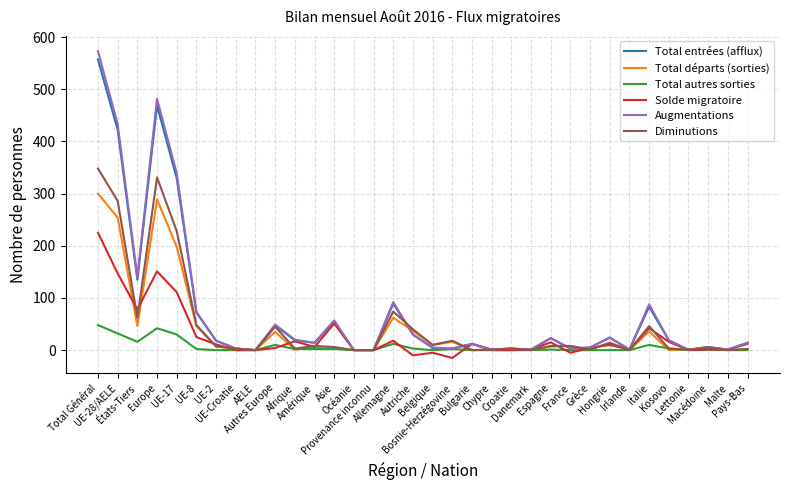

What is the maximum value for Diminutions?

348